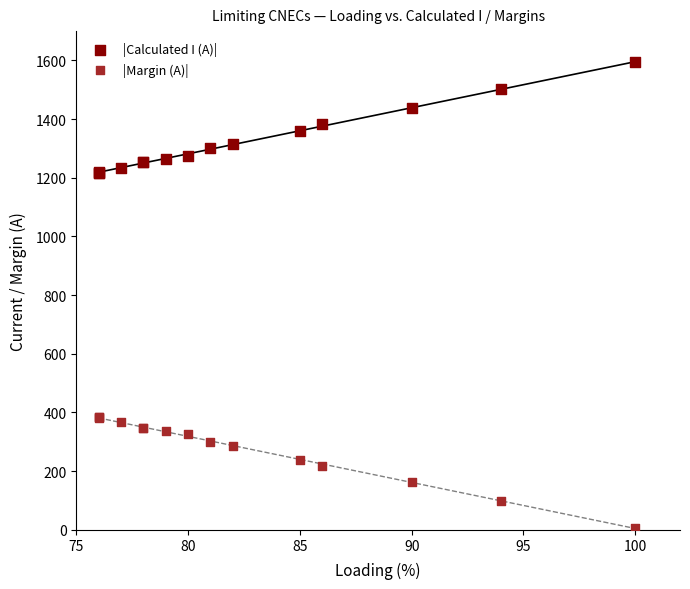

What is the X range (max minus min) for the scatter plot?

24